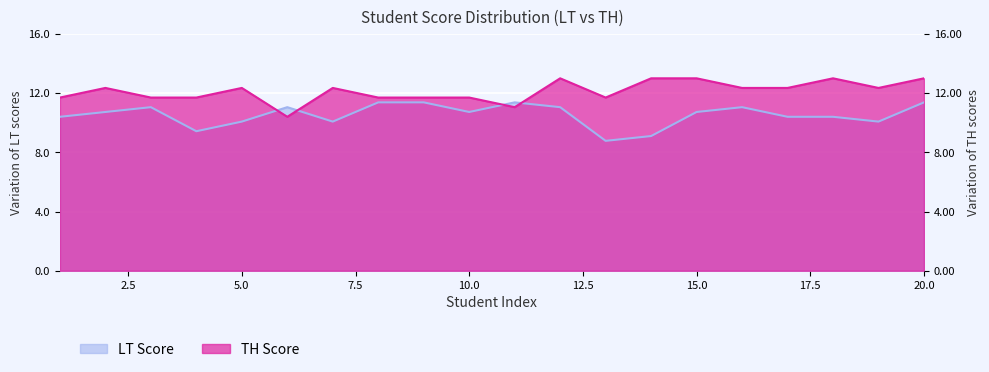

True or false: LT has a value of 11.4 at 20.

True